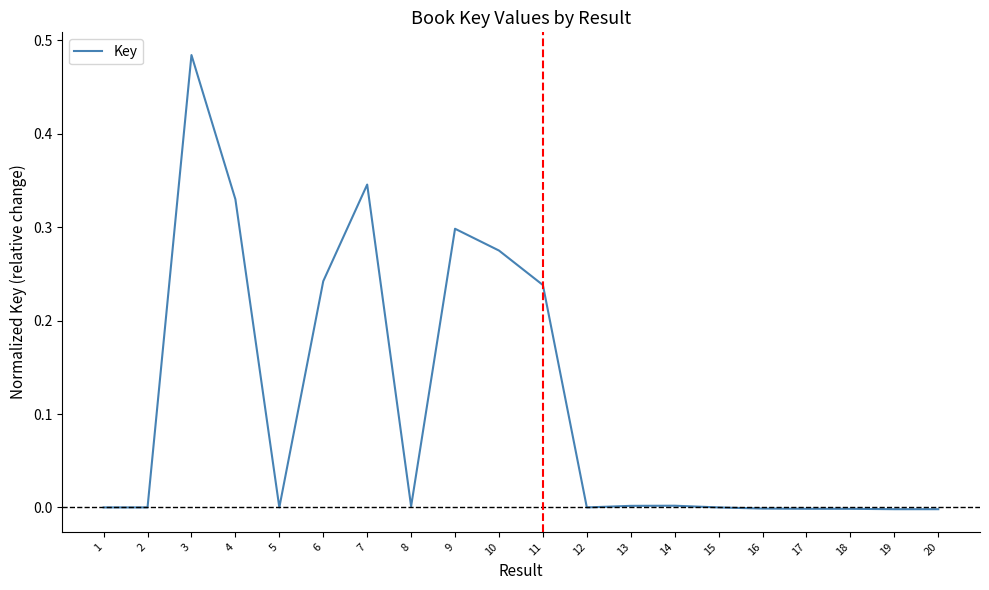

Which category has the highest value across all series?

3